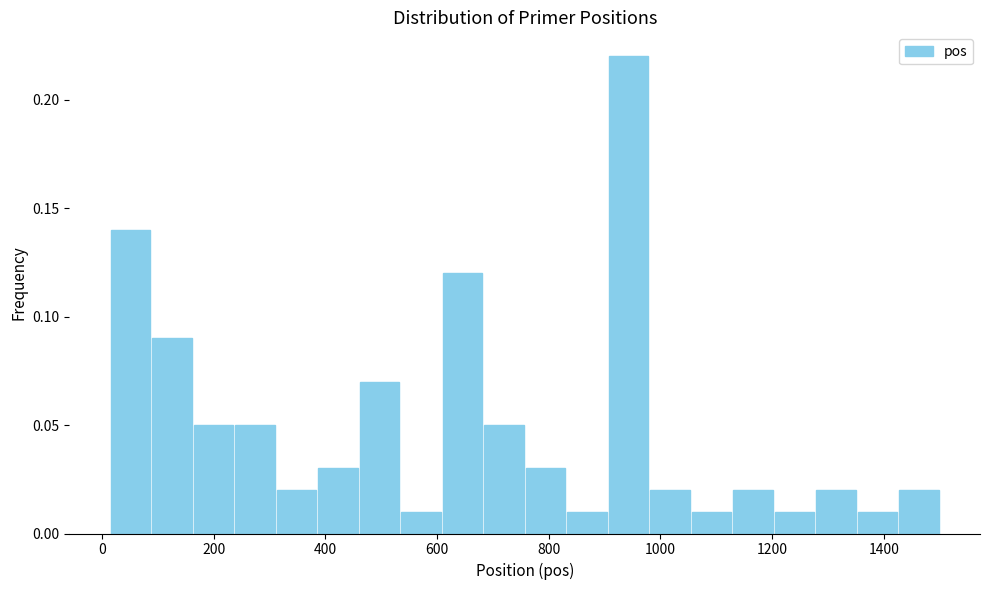

Around what value on the x-axis is the tallest bar? Give the approximate position of its centre, as read against the axis.

940